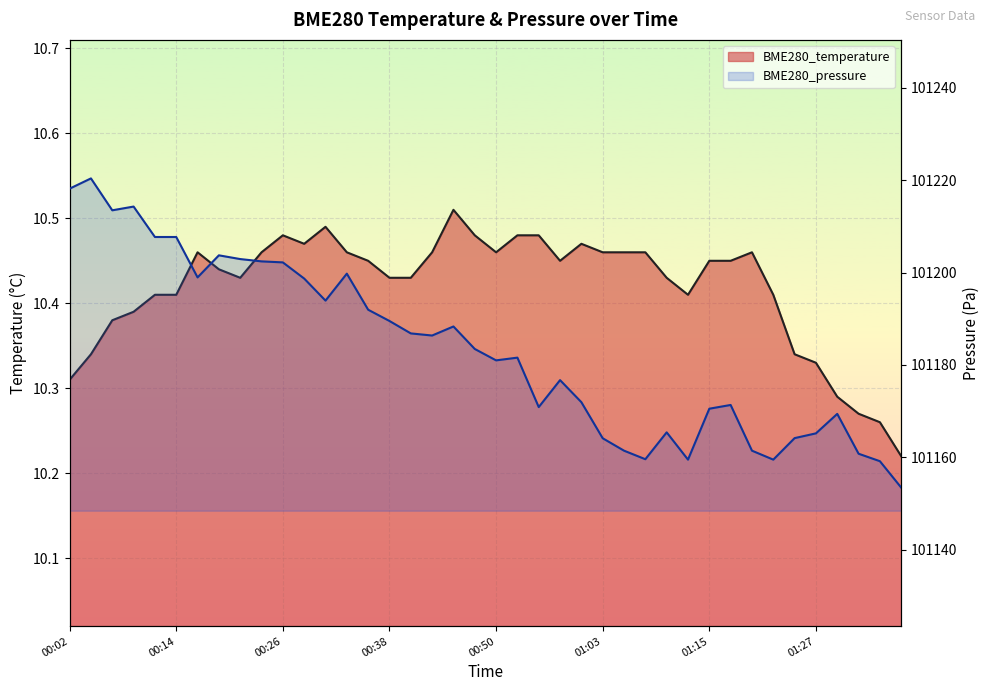

What is the spread (max minus min) of values at 01:05?

101151.0